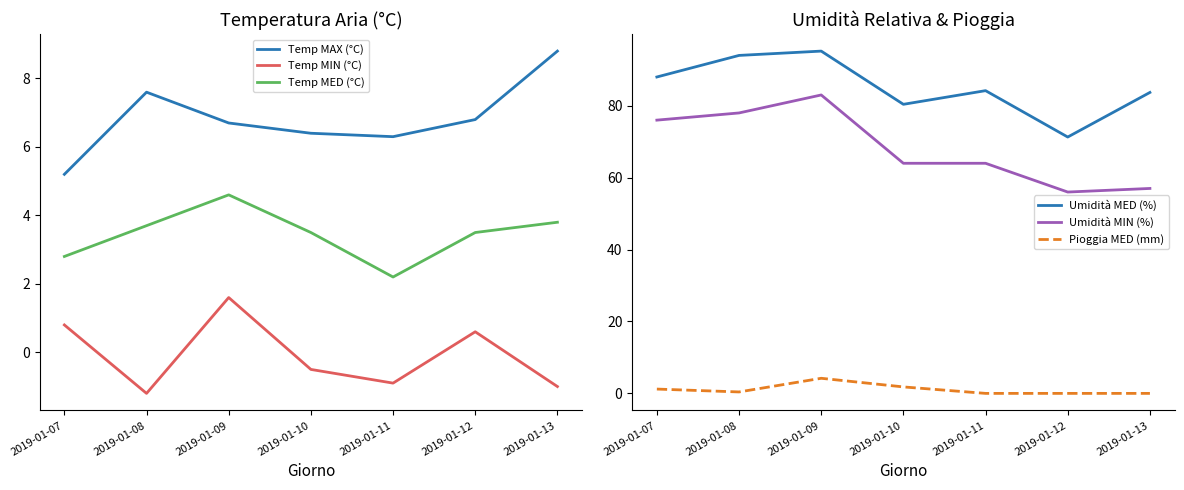

Which series has the largest range (max minus min)?

Umidità MIN (%)